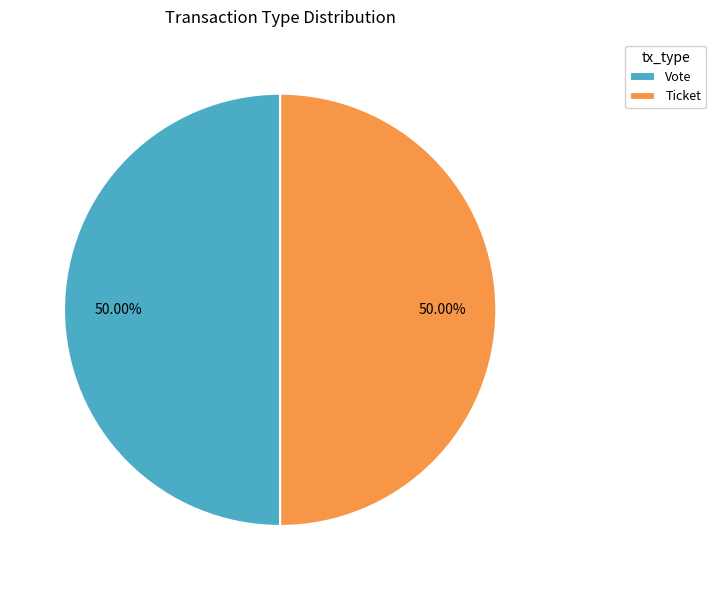

Is the sum of Vote and Ticket greater than half?

Yes